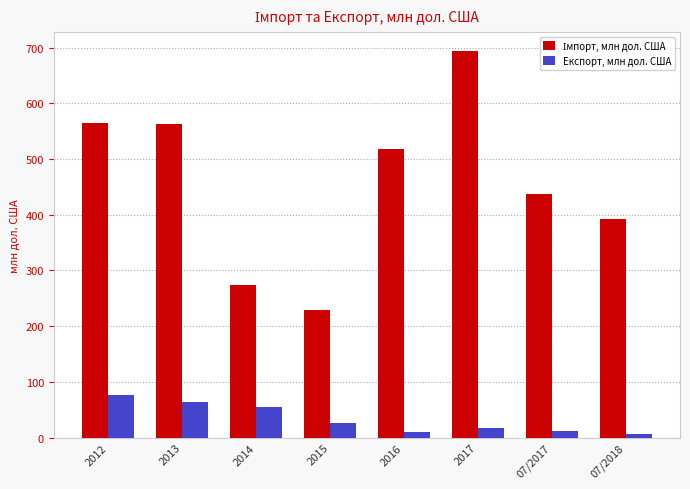

The value of Експорт, млн дол. США at 2012 is 115.1. True or false?

False